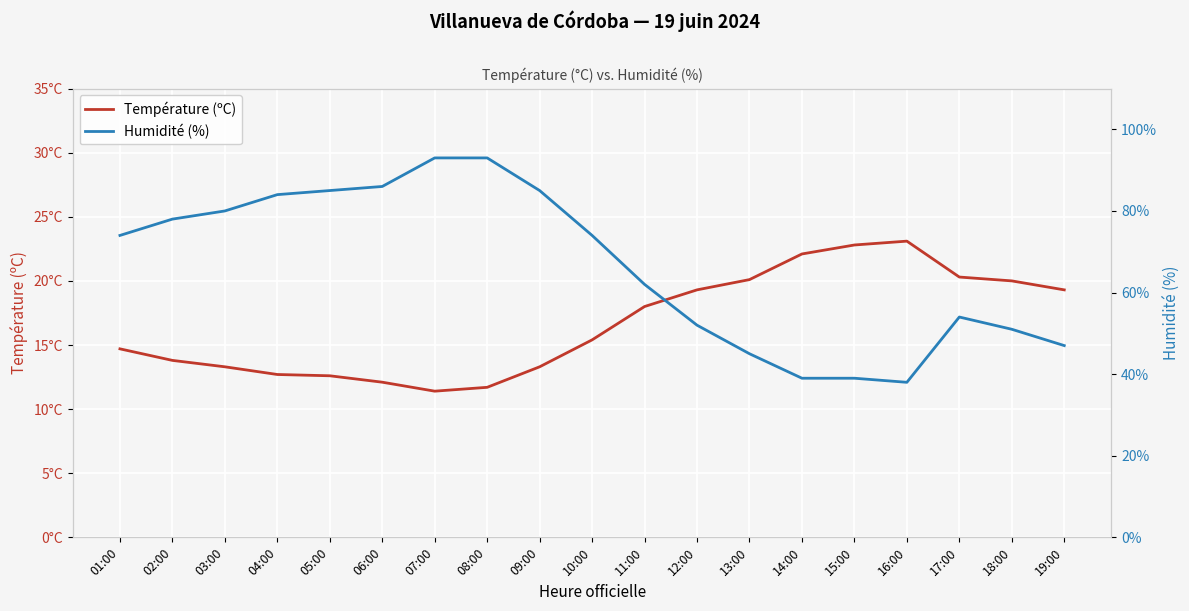

Rank the categories by Température (ºC) value from highest to lowest.

16:00, 15:00, 14:00, 17:00, 13:00, 18:00, 12:00, 19:00, 11:00, 10:00, 01:00, 02:00, 03:00, 09:00, 04:00, 05:00, 06:00, 08:00, 07:00